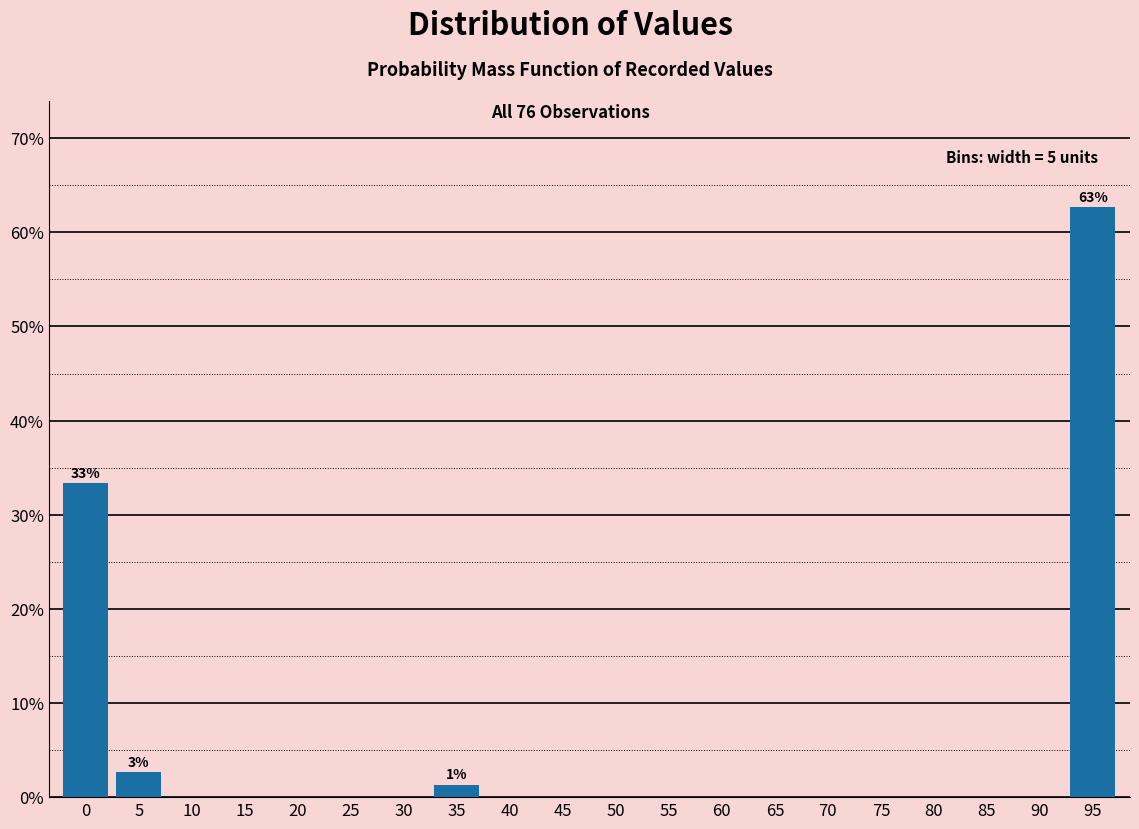

Reading left to right, transcribe all the data shown in this chart.

0=33.3	5=2.7	10=0.0	15=0.0	20=0.0	25=0.0	30=0.0	35=1.3	40=0.0	45=0.0	50=0.0	55=0.0	60=0.0	65=0.0	70=0.0	75=0.0	80=0.0	85=0.0	90=0.0	95=62.7